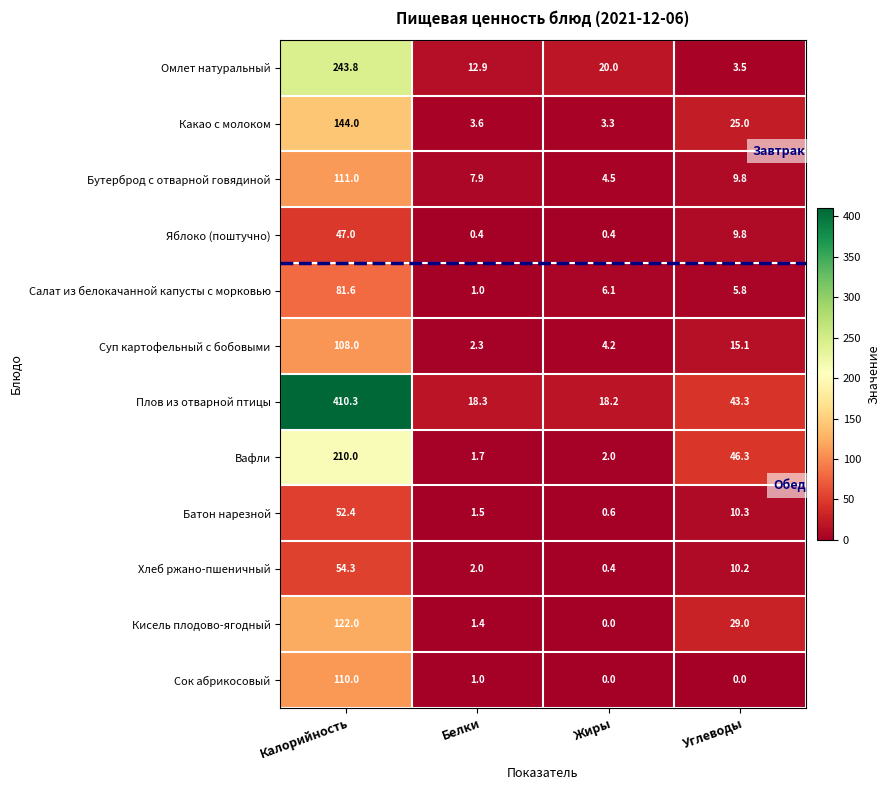

True or false: Суп картофельный с бобовыми has a value of 73.1 at Калорийность.

False